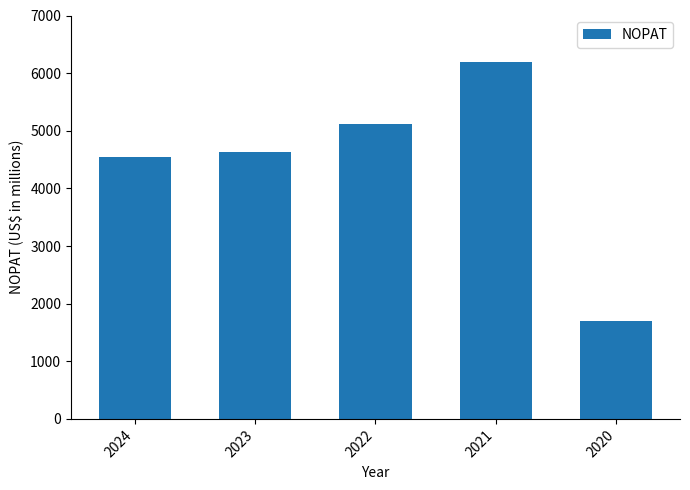

Rank the categories by value from highest to lowest.

2021, 2022, 2023, 2024, 2020